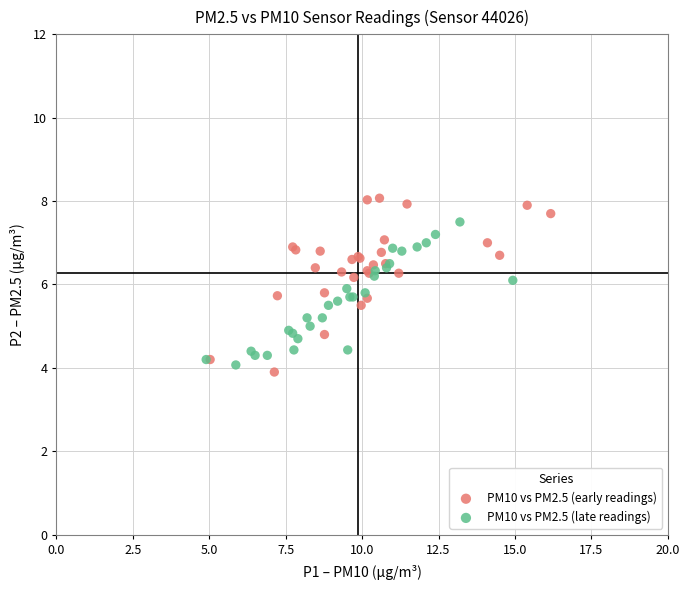

Which series has the largest Y range (max minus min)?

PM10 vs PM2.5 (early readings)